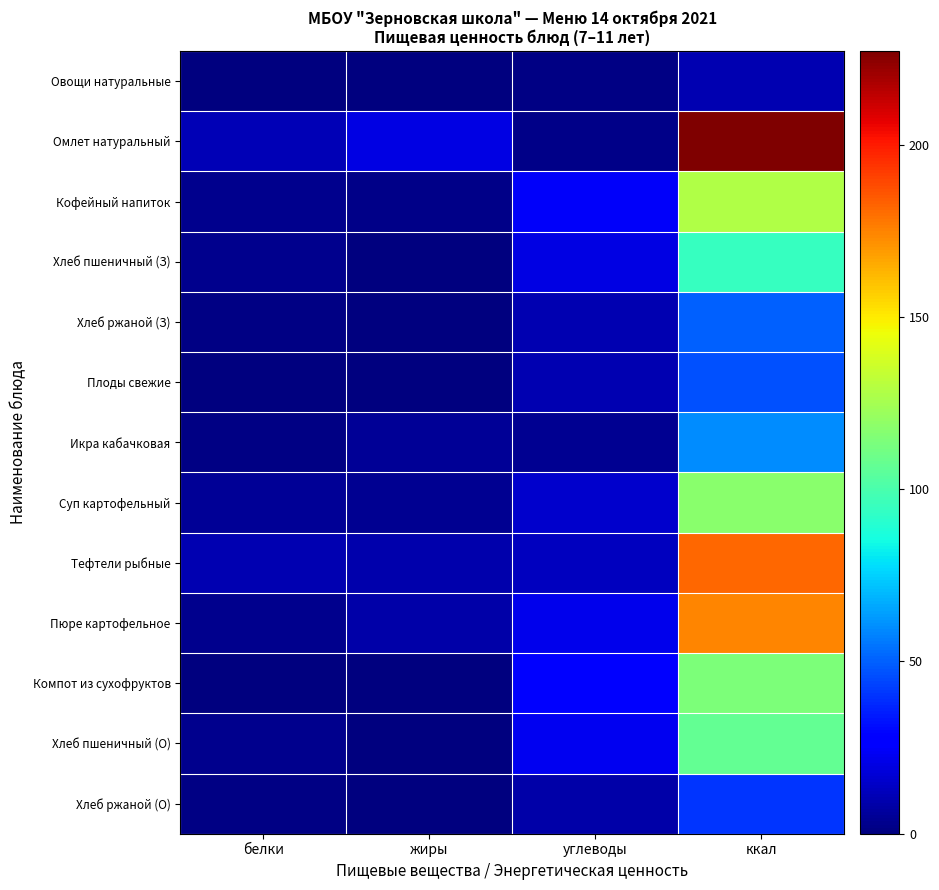

How many series are shown in this chart?

13